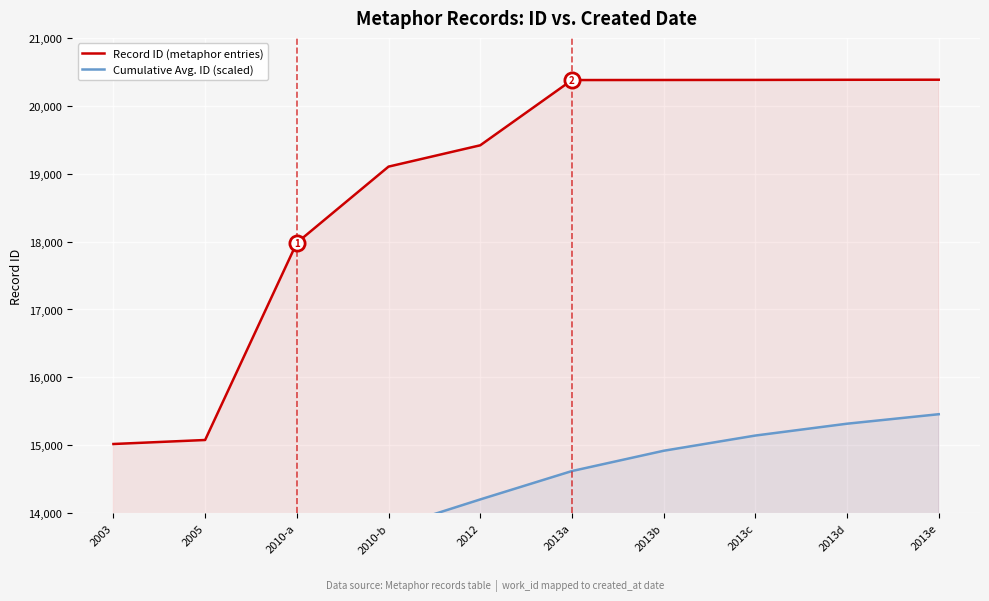

Which series reaches the minimum Y coordinate?

Cumulative Avg. ID (scaled)